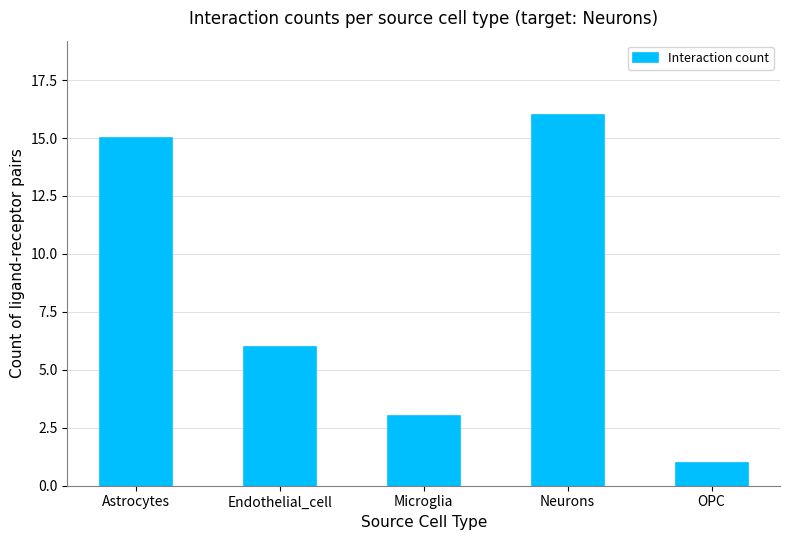

Which category has the lowest value across all series?

OPC